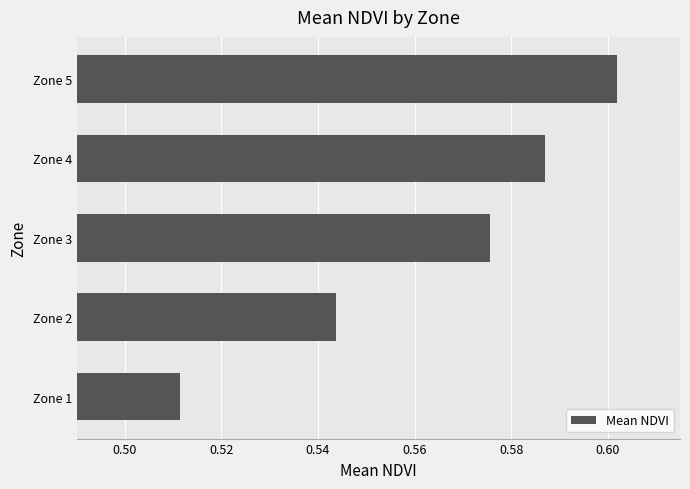

Are the bars grouped side by side (vs. stacked)?

No